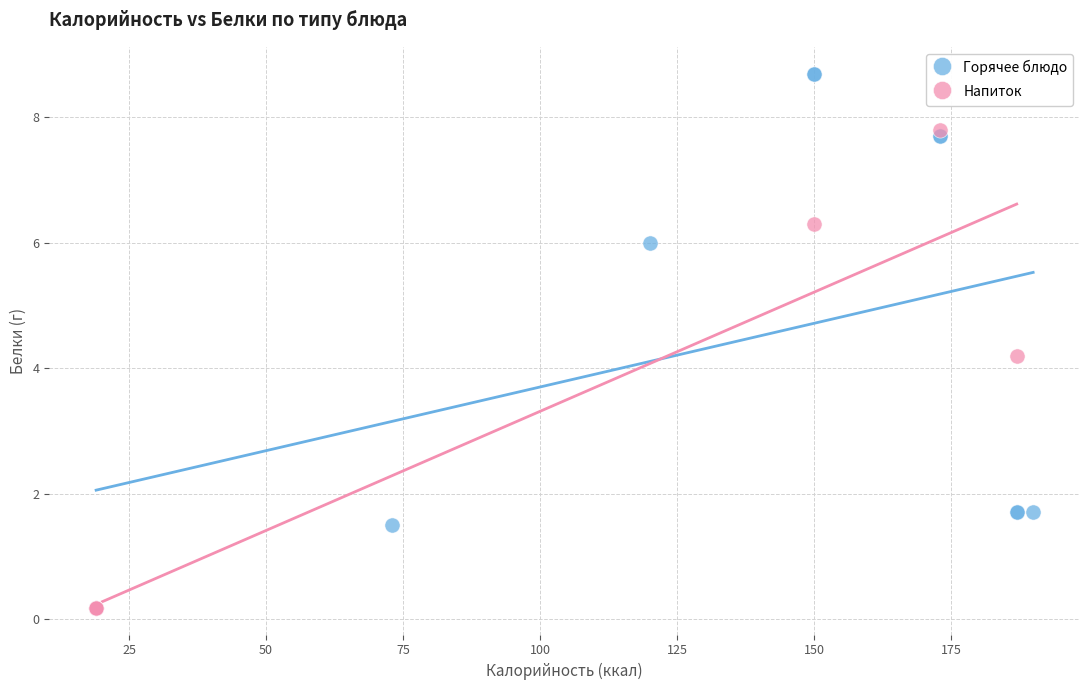

Which series reaches the maximum Y coordinate?

Горячее блюдо